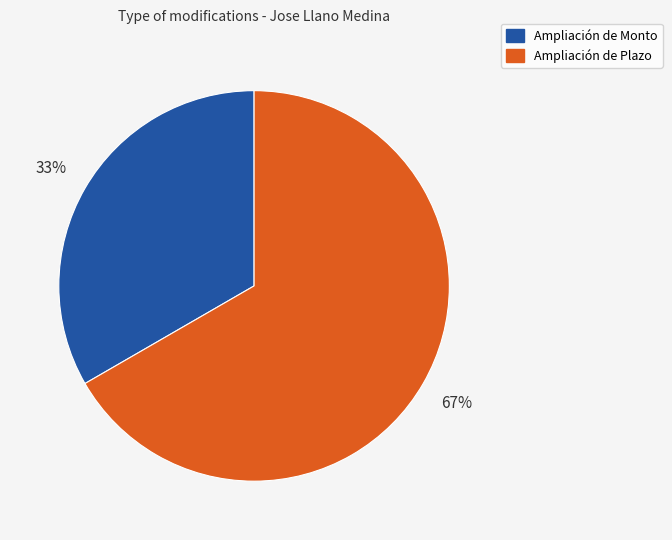

What is the ratio of the value at Ampliación de Monto to the value at Ampliación de Plazo?

0.5